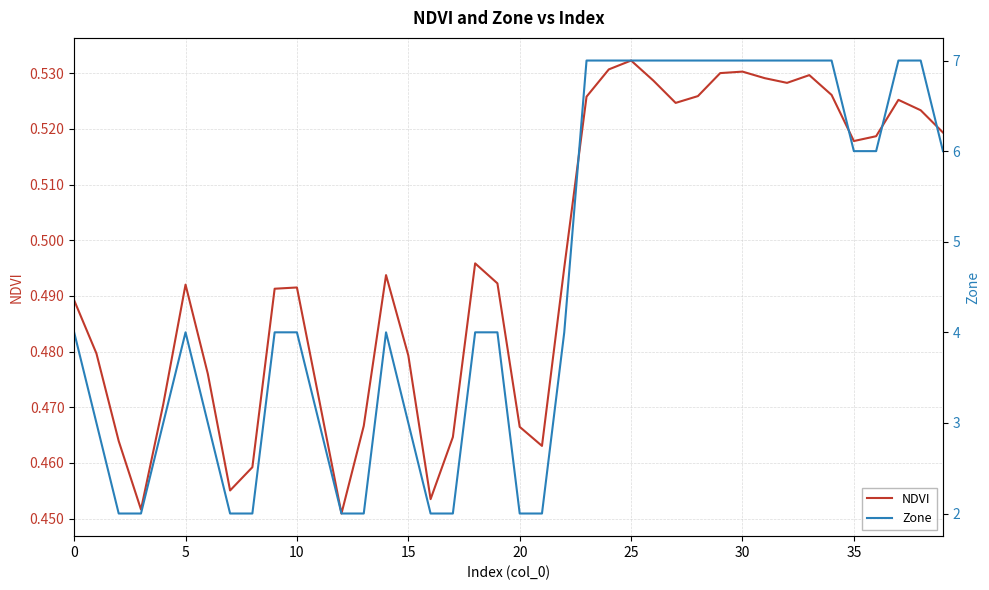

Reading right to left, extract all data points from this chart.

NDVI: 0.5	0.5	0.5	0.5	0.5	0.5	0.5	0.5	0.5	0.5	0.5	0.5	0.5	0.5	0.5	0.5	0.5	0.5	0.5	0.5	0.5	0.5	0.5	0.5	0.5	0.5	0.5	0.5	0.5	0.5	0.5	0.5	0.5	0.5	0.5	0.5	0.5	0.5	0.5	0.5
Zone: 6.0	7.0	7.0	6.0	6.0	7.0	7.0	7.0	7.0	7.0	7.0	7.0	7.0	7.0	7.0	7.0	7.0	4.0	2.0	2.0	4.0	4.0	2.0	2.0	3.0	4.0	2.0	2.0	3.0	4.0	4.0	2.0	2.0	3.0	4.0	3.0	2.0	2.0	3.0	4.0